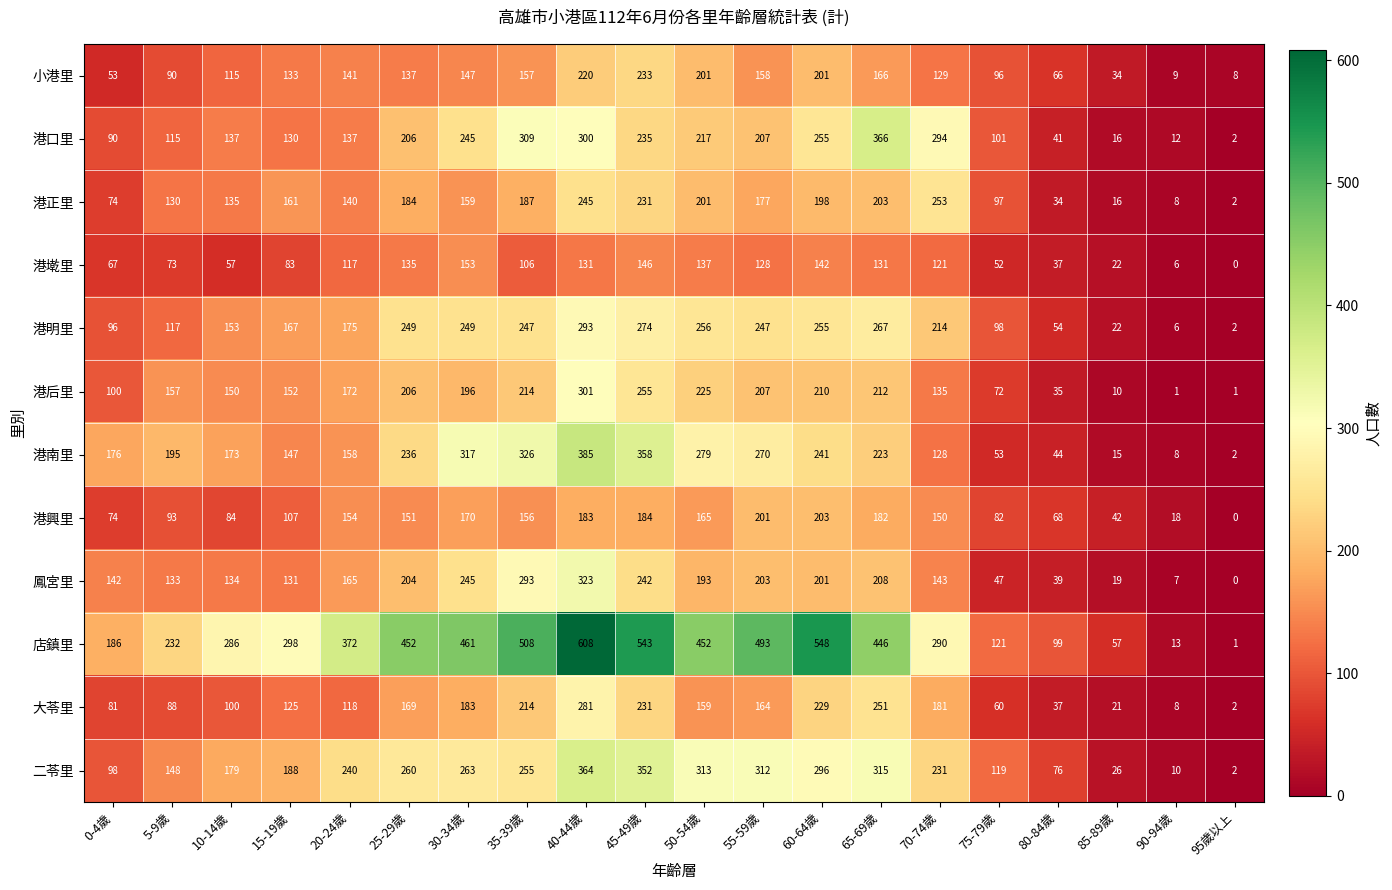

At how many categories does at least one series exceed 122?

15